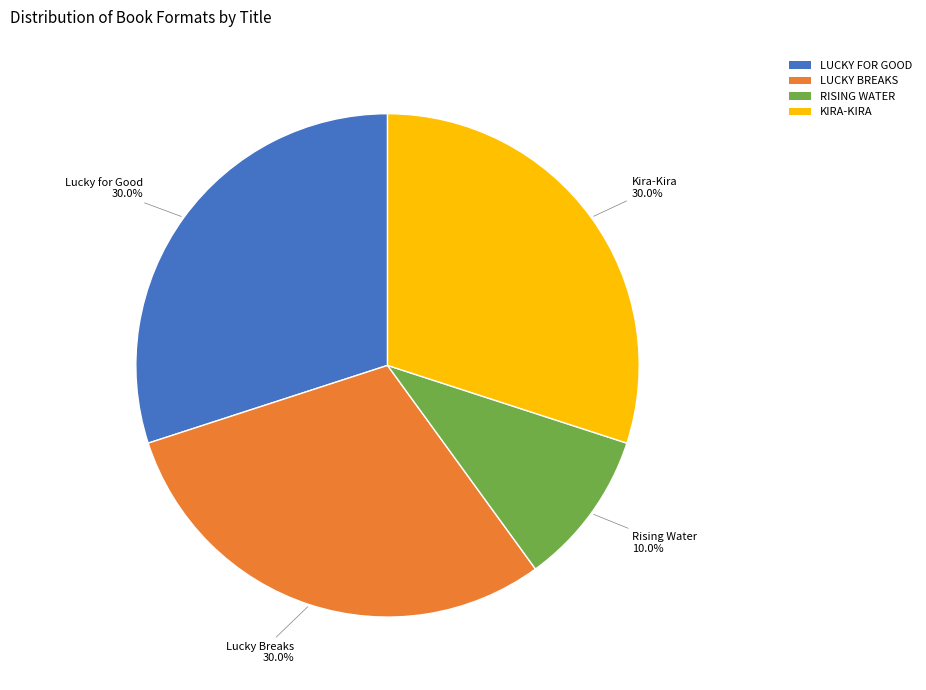

To the nearest percent, what is the average slice percentage?

25%